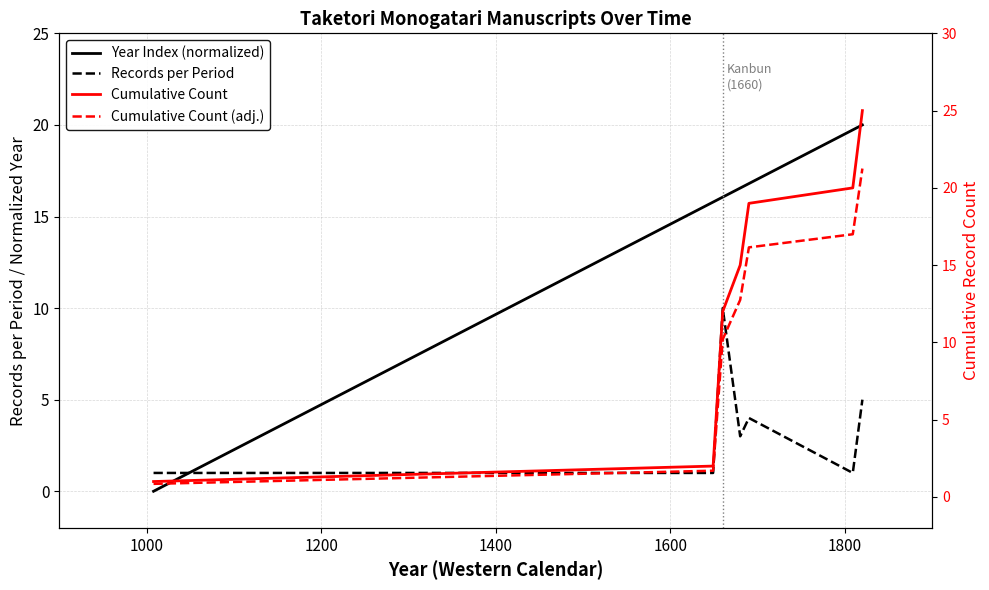

Reading left to right, what are all the values shown in this chart?

Year Index (normalized): 0.0	15.8	16.1	16.6	16.8	19.7	20.0
Records per Period: 1.0	1.0	10.0	3.0	4.0	1.0	5.0
Cumulative Count: 1.0	2.0	12.0	15.0	19.0	20.0	25.0
Cumulative Count (adj.): 0.8	1.7	10.2	12.8	16.1	17.0	21.2